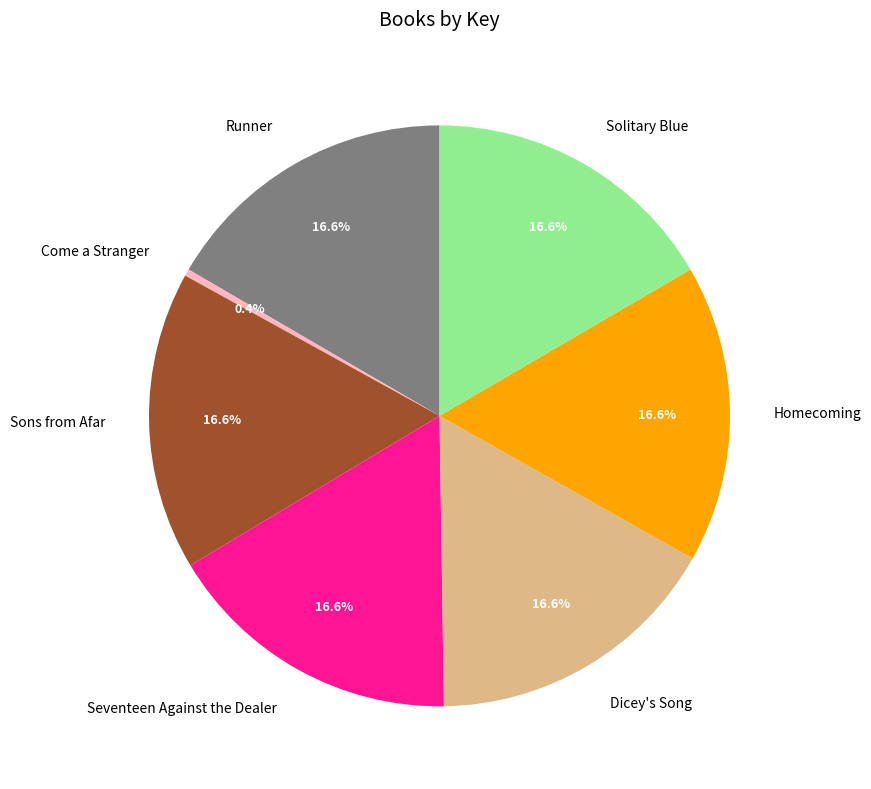

Which category has the smallest portion of the pie?

Come a Stranger